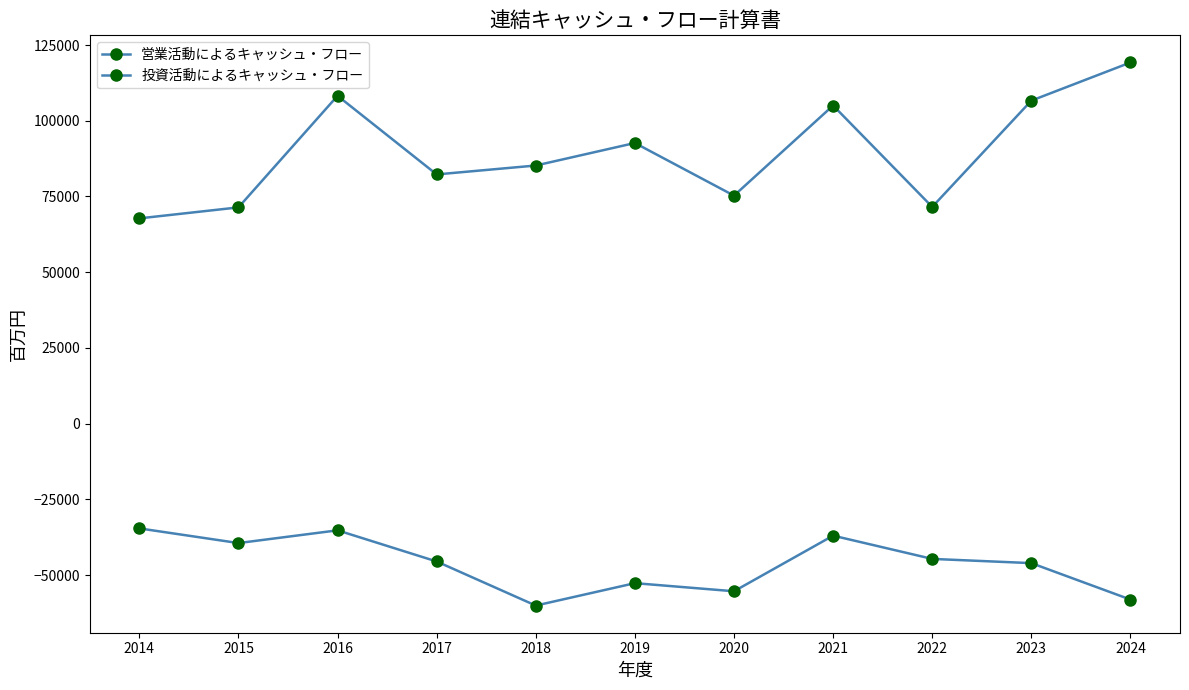

At which category does 営業活動によるキャッシュ・フロー reach its first local peak?

2016